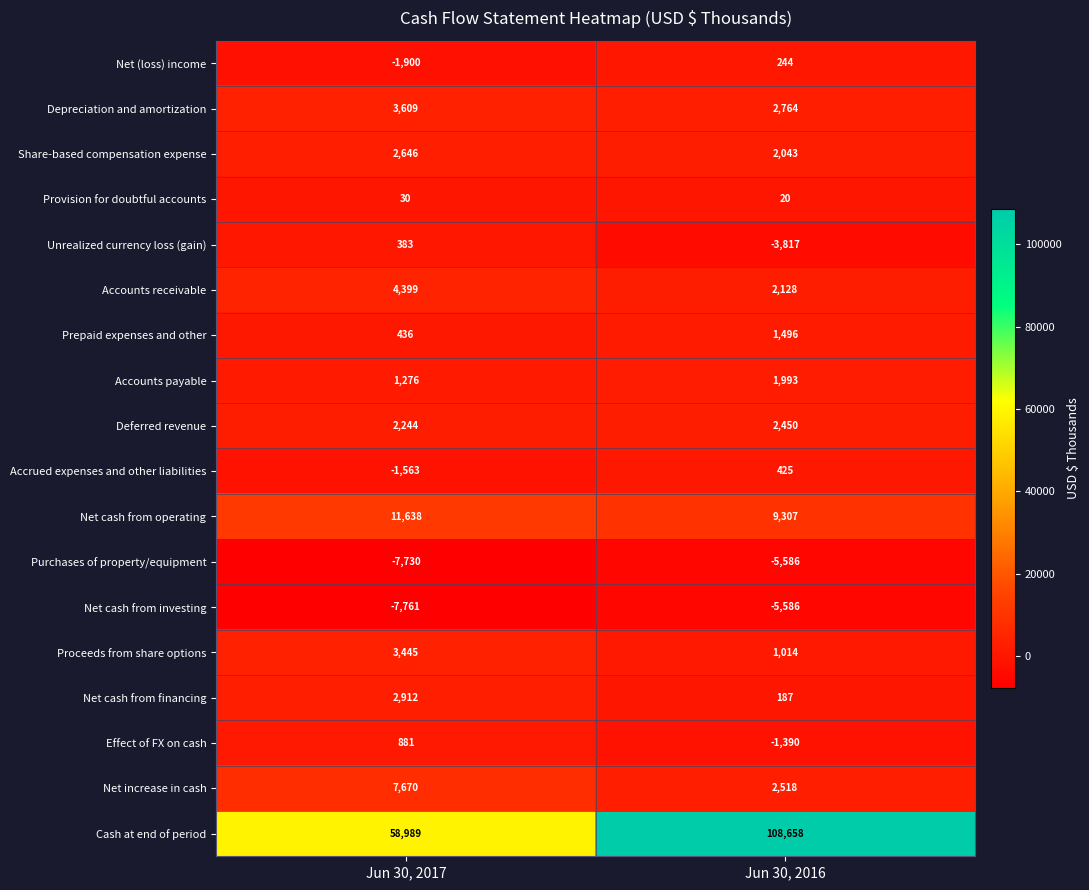

Which label corresponds to the largest value in the chart?

Jun 30, 2016